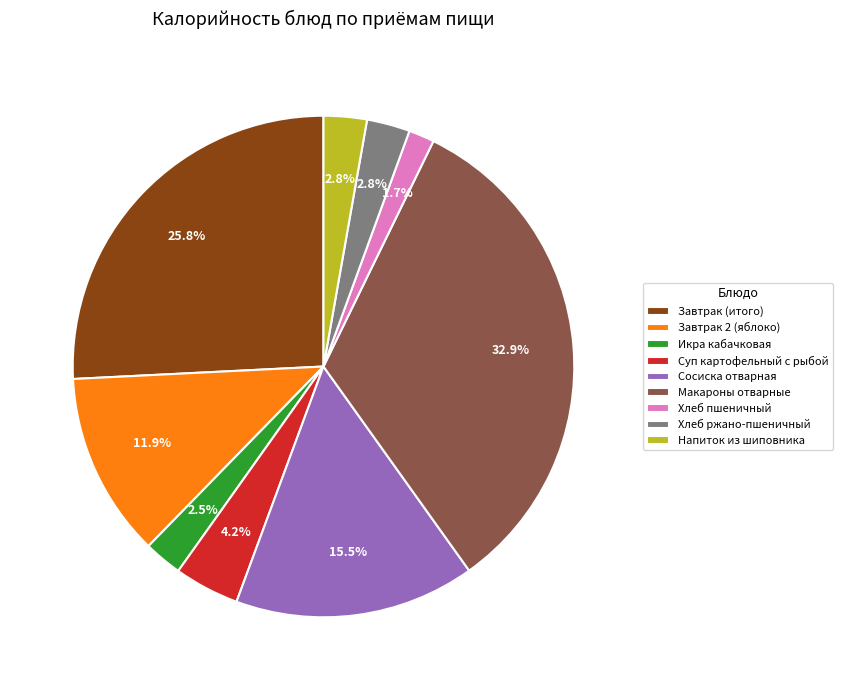

To the nearest percent, what is the average slice percentage?

11%